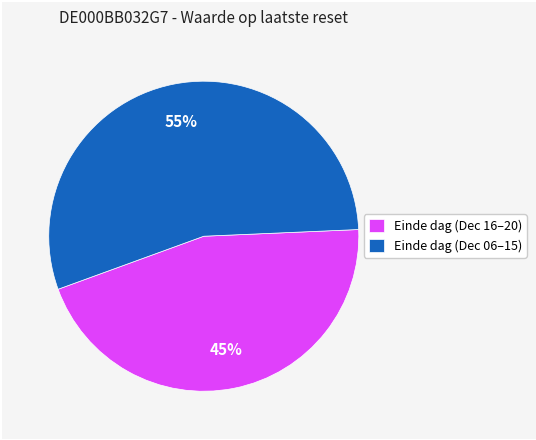

True or false: Einde dag (Dec 16–20) accounts for 37% of the total.

False